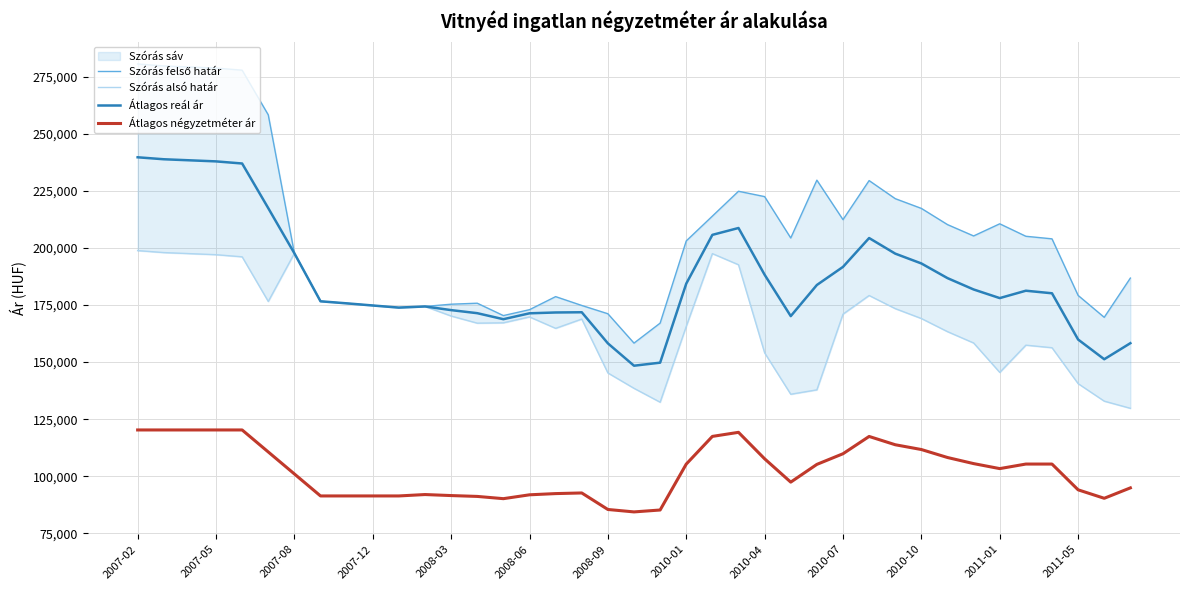

What is the minimum value shown in the chart?

84332